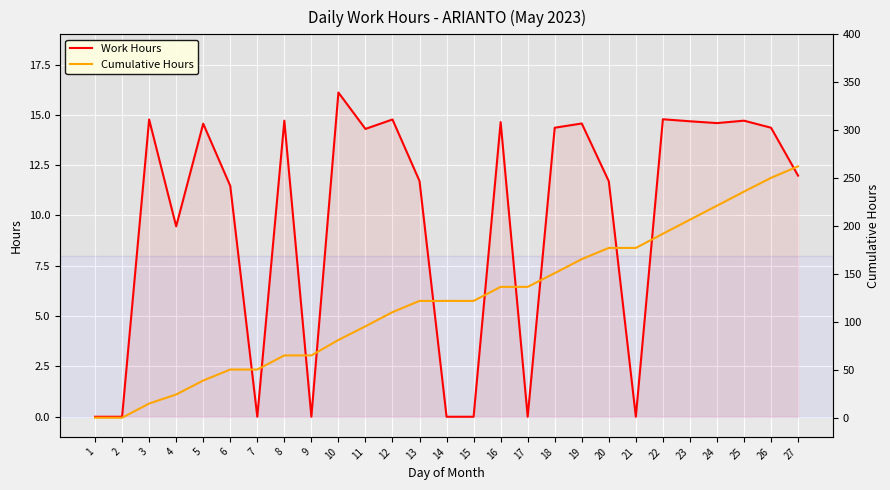

At which category does the chart reach its peak across all series?

27